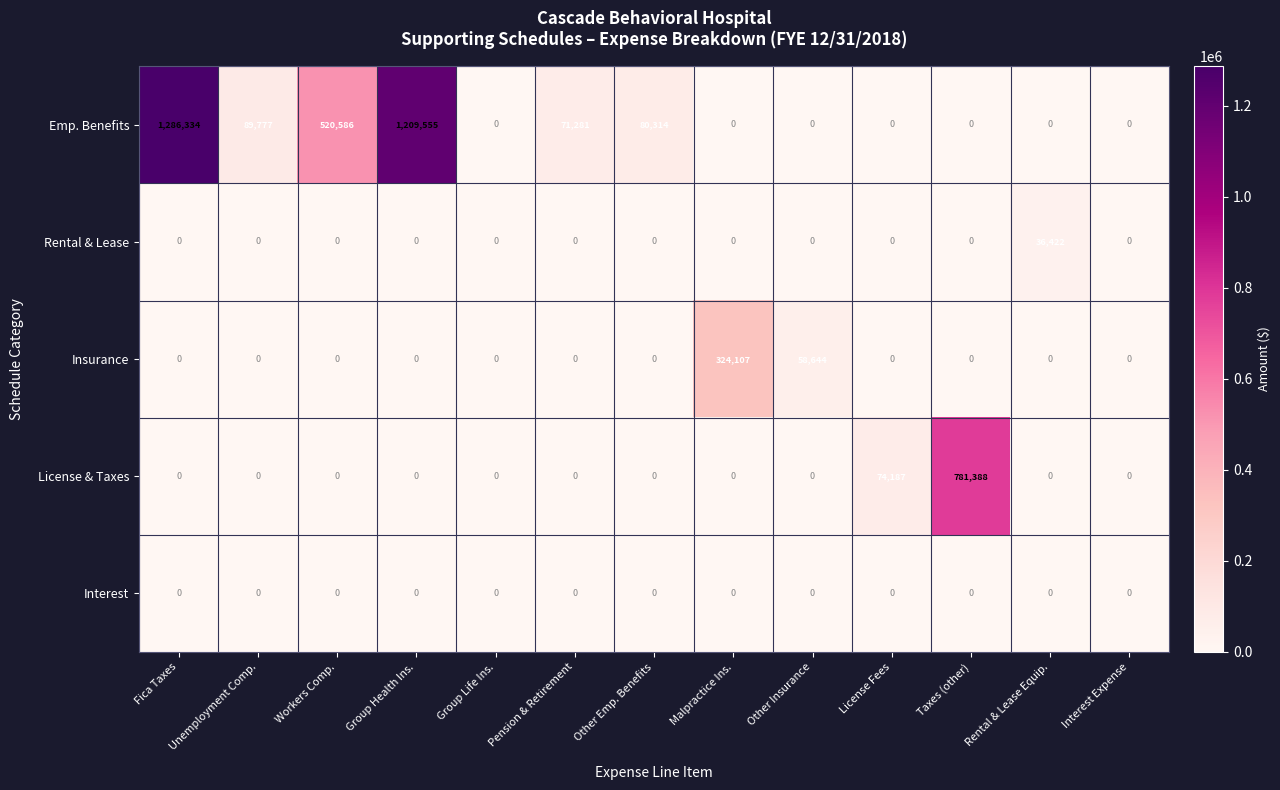

True or false: Rental & Lease has a value of 0 at Taxes (other).

True